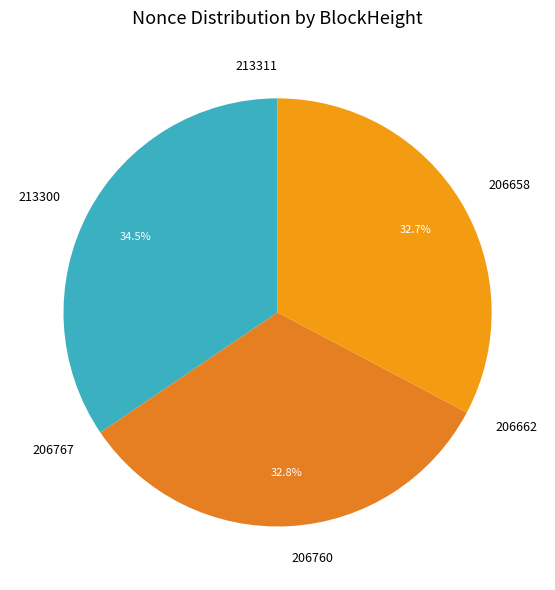

Is it true that 206760 is 33% of the pie?

True